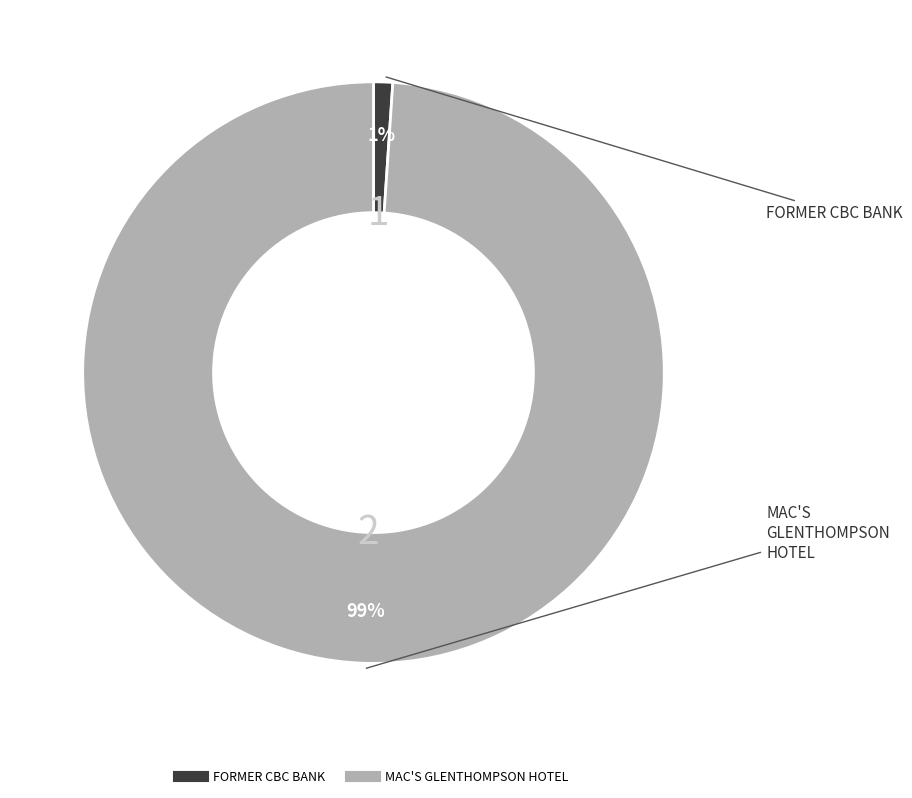

Is there a majority slice in this chart?

Yes